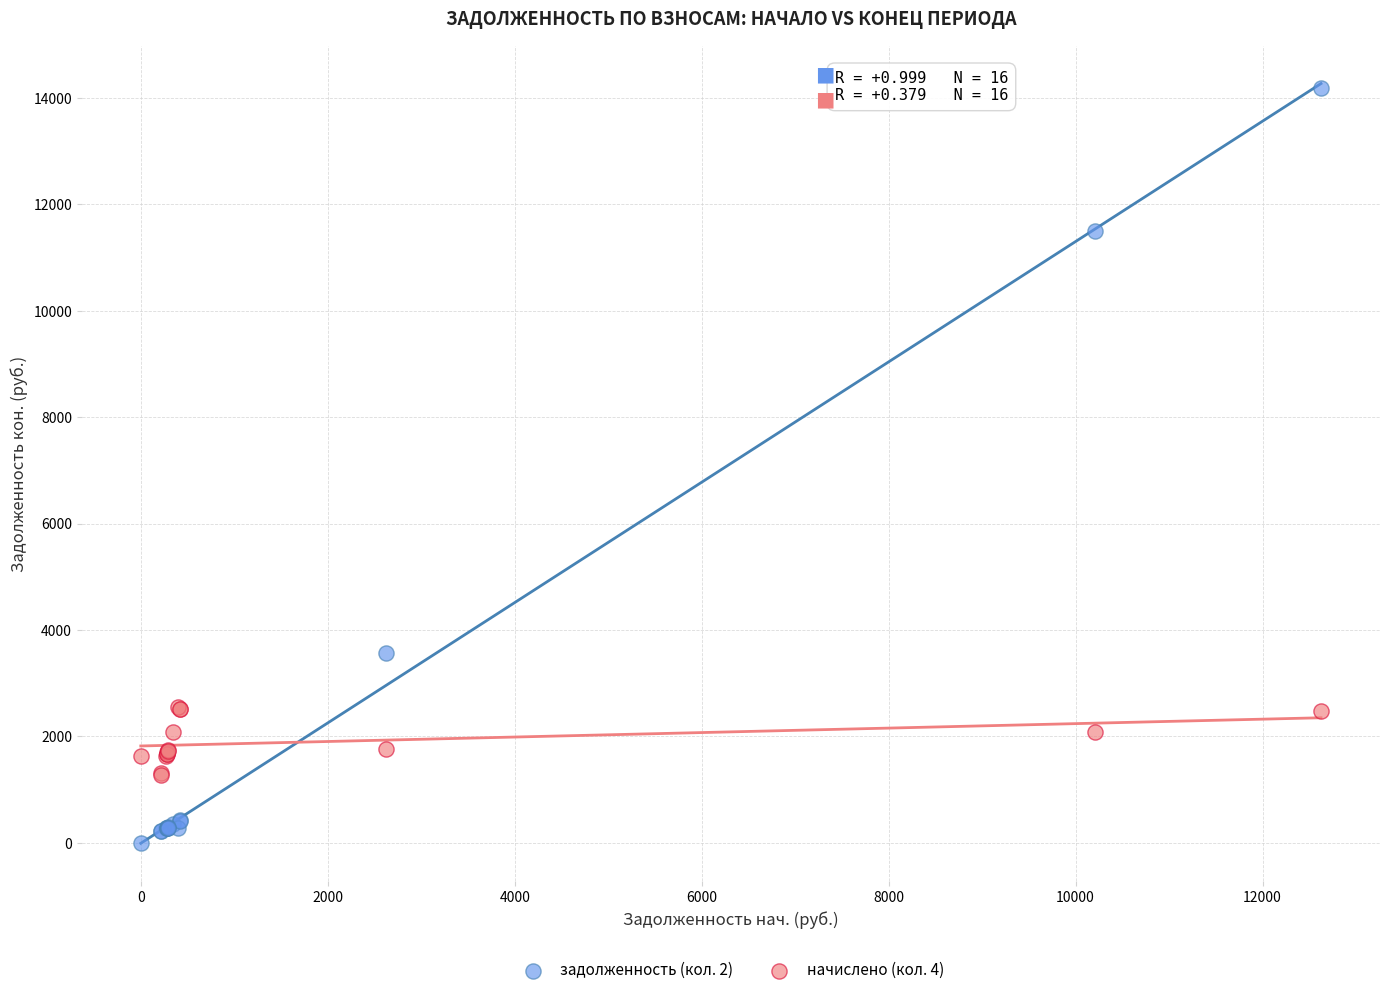

Which series contains the lowest Y value?

задолженность (кол. 2)